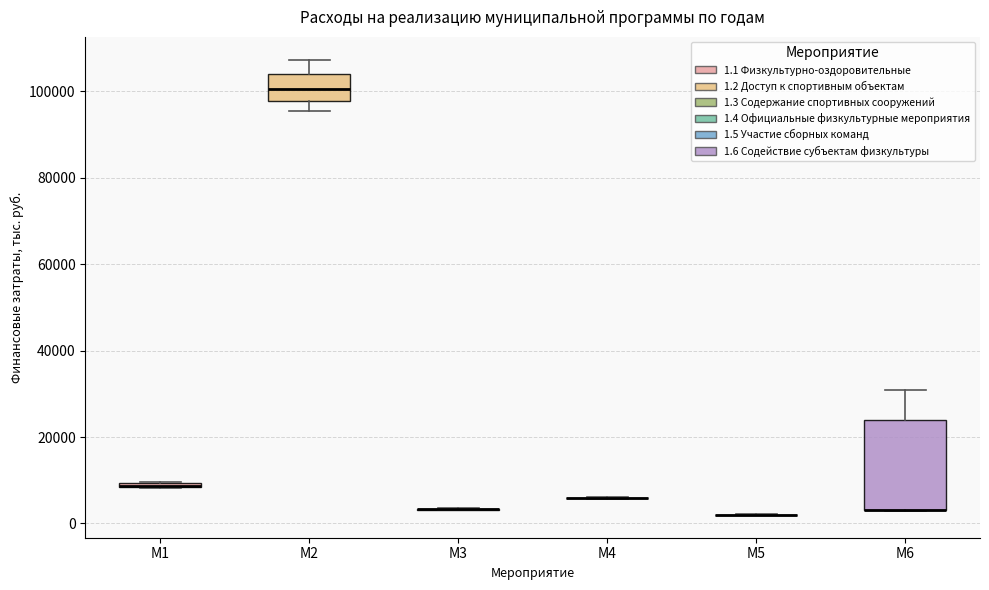

Which box is the tallest, from its lower edge to its upper edge?

М6